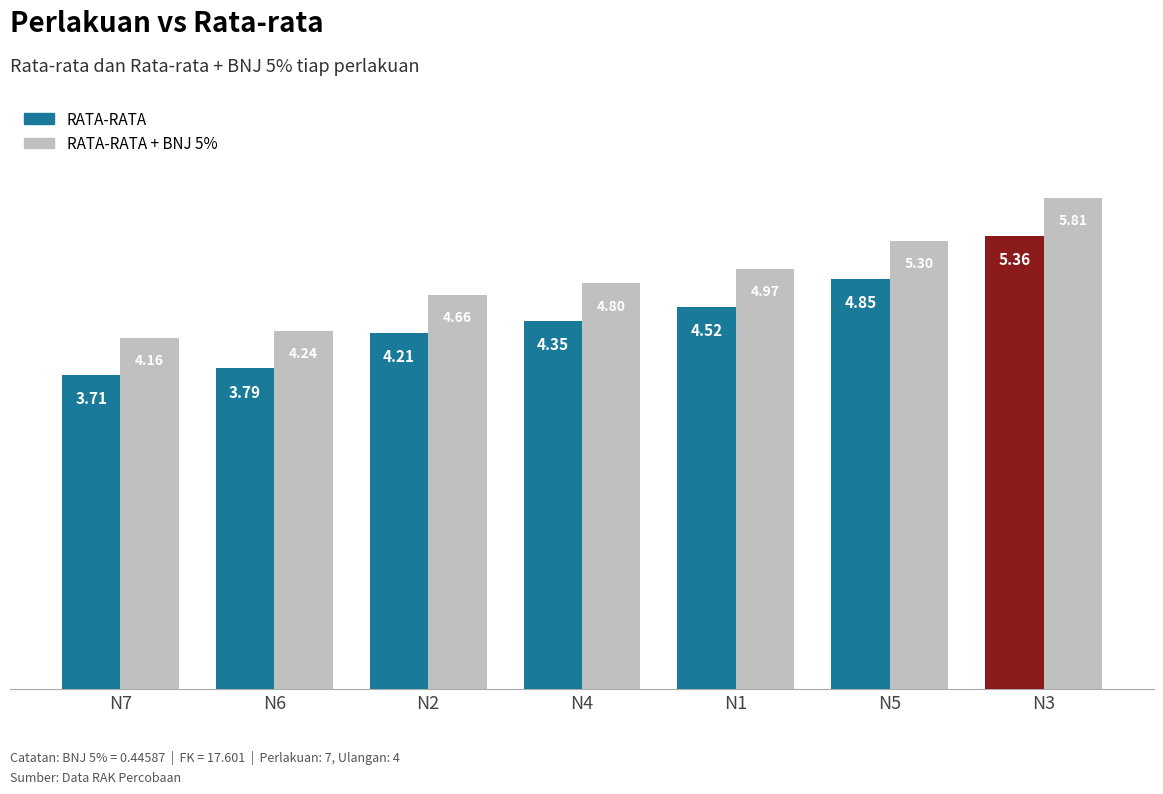

What is the label of the 2nd bar from the right?

N5